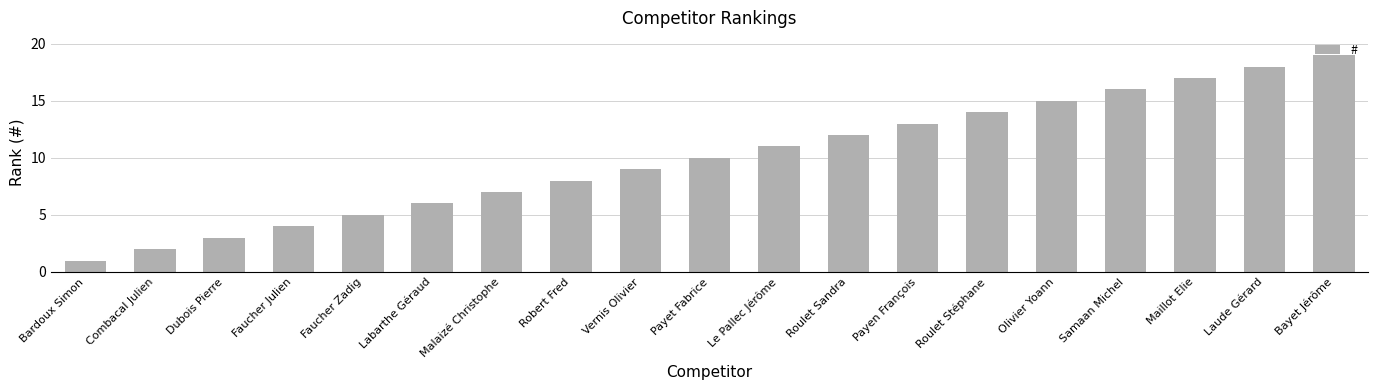

What is the minimum value shown in the chart?

1